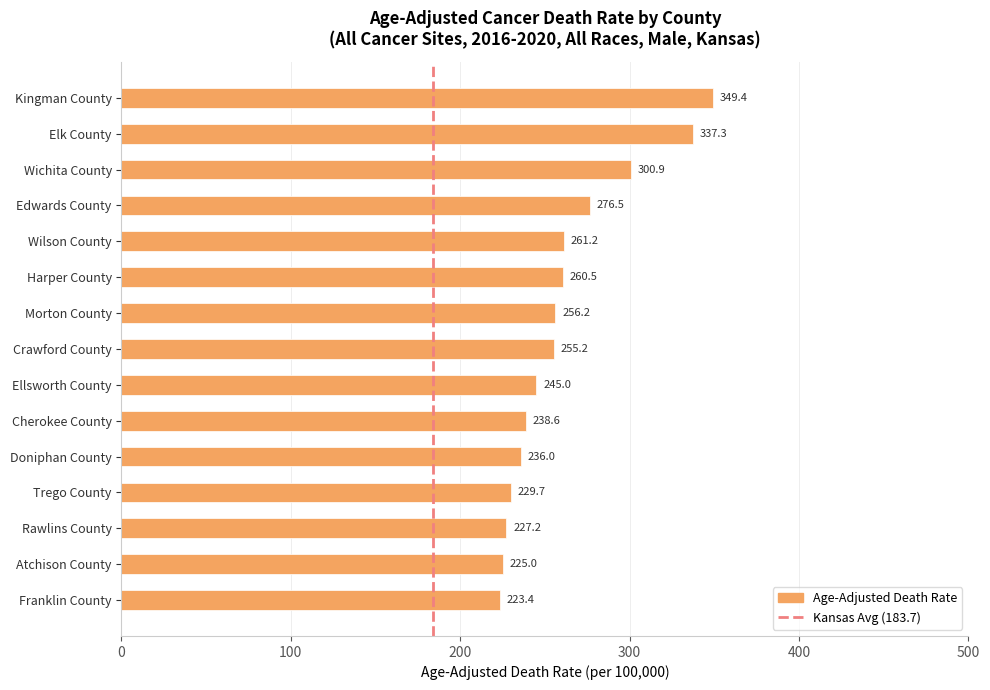

The value at Crawford County is 53.8. True or false?

False